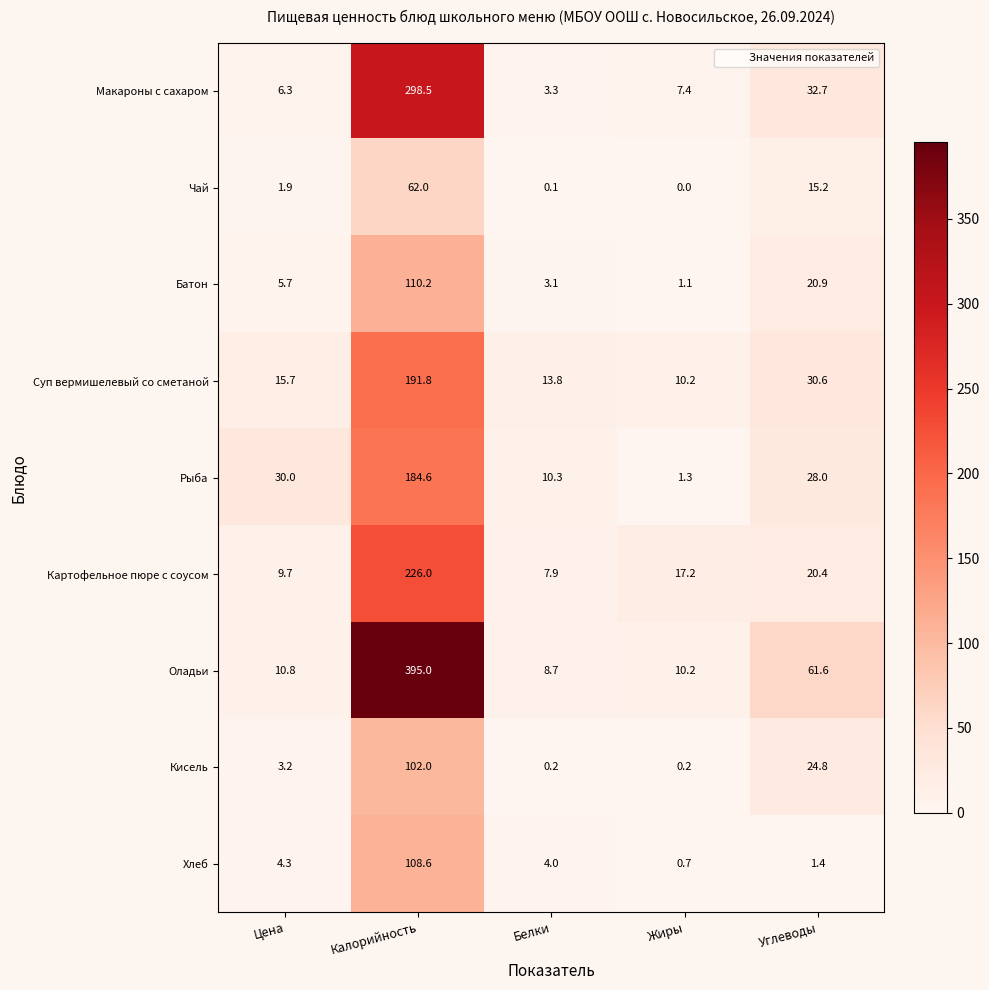

The value of Хлеб at Цена is 6.7. True or false?

False